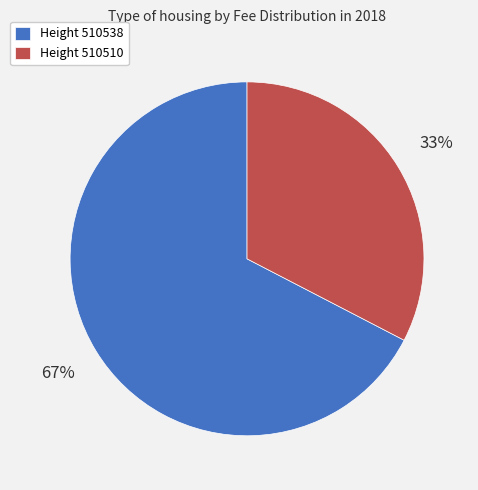

To the nearest percent, what is the average slice percentage?

50%